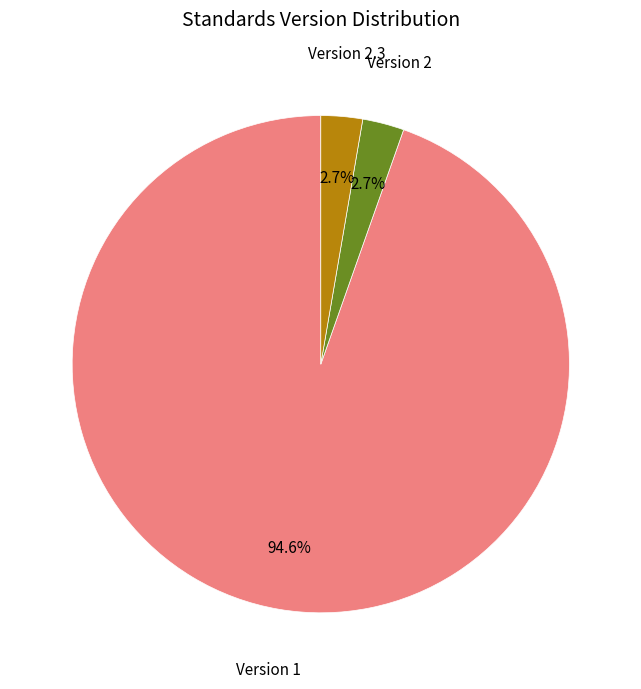

What is the ratio of the value at Version 1 to the value at Version 2?

35.0